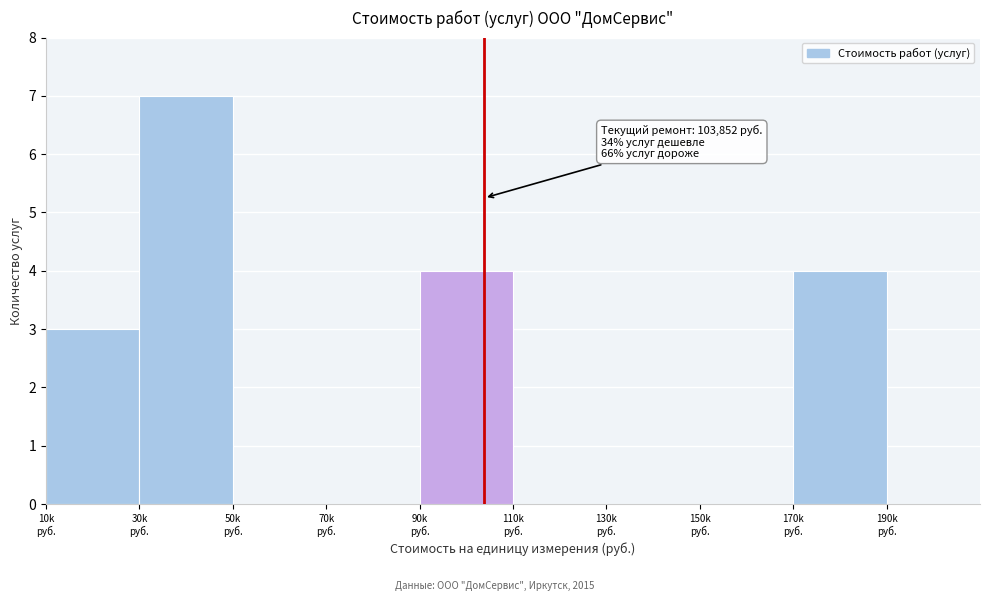

What is the sum of all values?

18